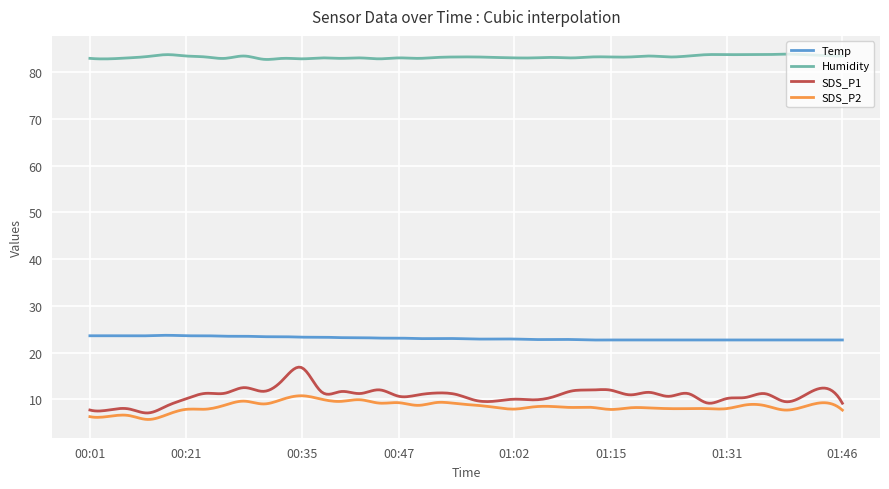

In SDS_P1, how many points are lower than both neighbors (excluding endpoints)?

15